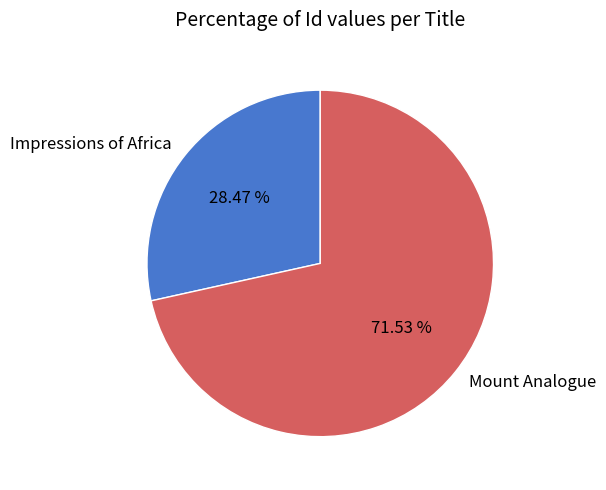

Is Mount Analogue the majority of the pie?

Yes